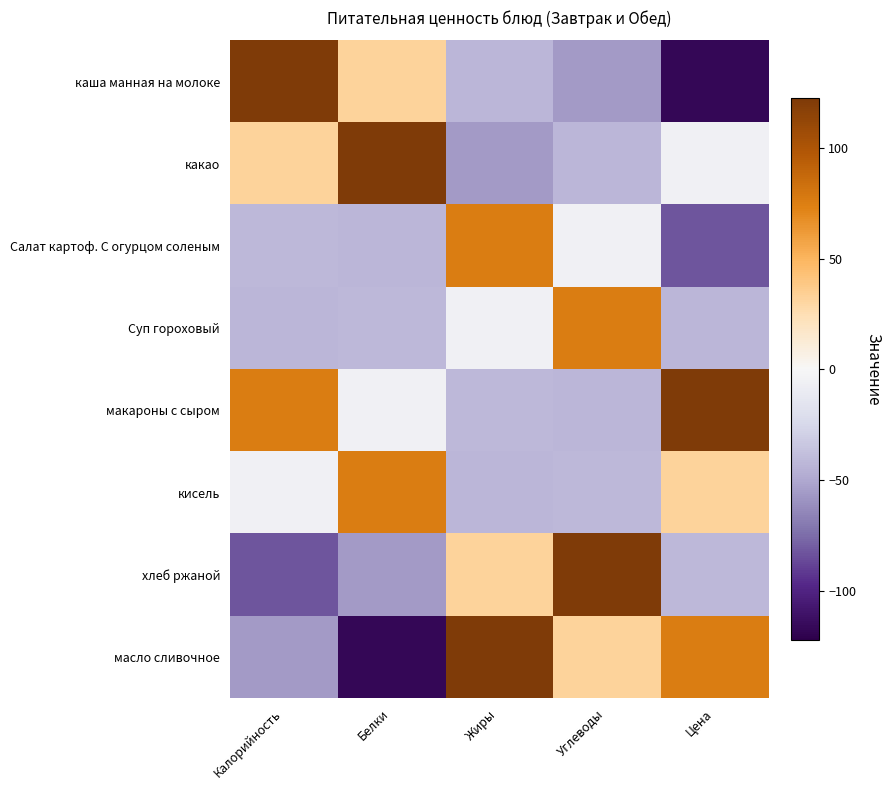

Reading left to right, extract all data points from this chart.

каша манная на молоке: Калорийность=122.4	Белки=32.4	Жиры=-42.1	Углеводы=-55.6	Цена=-117.6
какао: Калорийность=32.4	Белки=122.4	Жиры=-55.6	Углеводы=-42.1	Цена=-5.6
Салат картоф. С огурцом соленым: Калорийность=-41.6	Белки=-42.6	Жиры=76.4	Углеводы=-5.6	Цена=-82.8
Суп гороховый: Калорийность=-42.6	Белки=-41.6	Жиры=-5.6	Углеводы=76.4	Цена=-42.1
макароны с сыром: Калорийность=76.4	Белки=-5.6	Жиры=-41.6	Углеводы=-42.6	Цена=122.4
кисель: Калорийность=-5.6	Белки=76.4	Жиры=-42.6	Углеводы=-41.6	Цена=32.4
хлеб ржаной: Калорийность=-82.8	Белки=-55.6	Жиры=32.4	Углеводы=122.4	Цена=-41.6
масло сливочное: Калорийность=-55.6	Белки=-117.6	Жиры=122.4	Углеводы=32.4	Цена=76.4